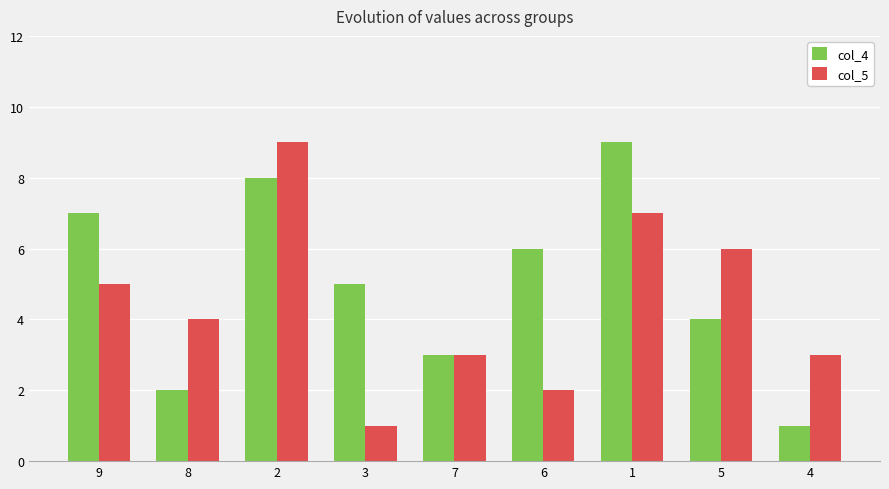

Count the number of data series in this chart.

2